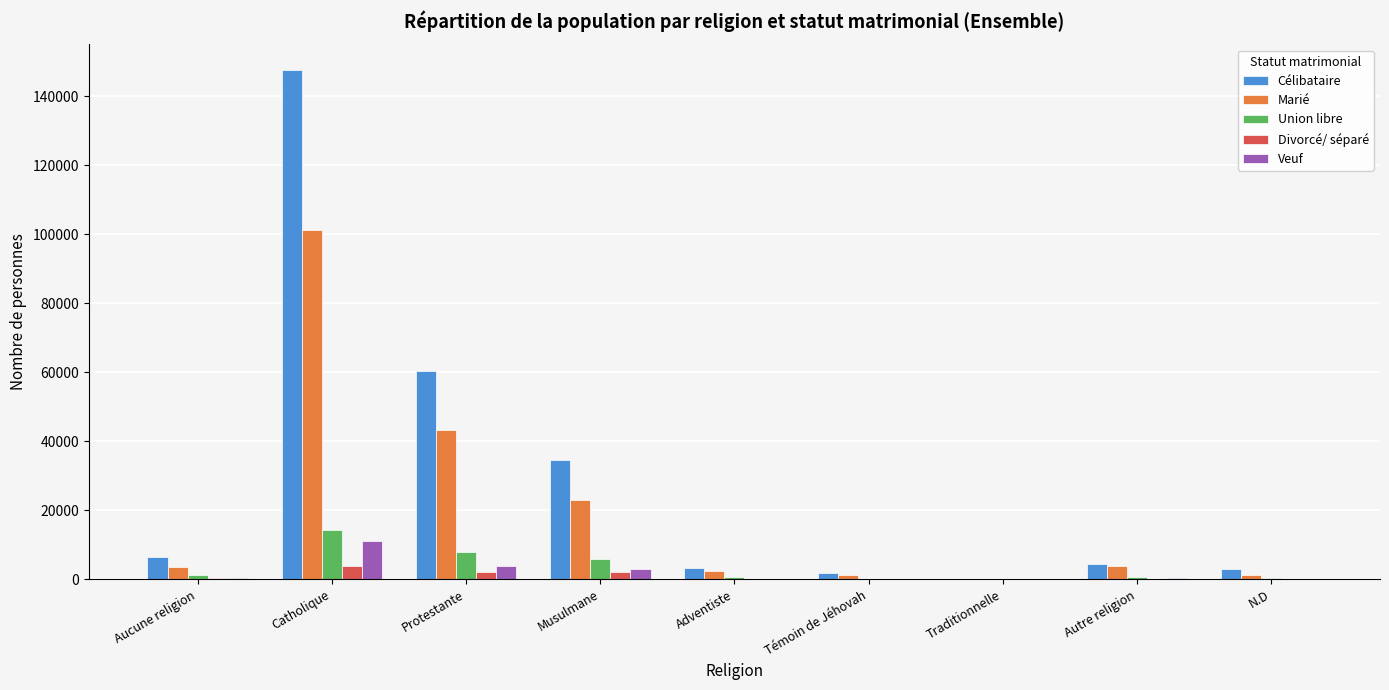

What is the highest value of the Veuf series?

11145